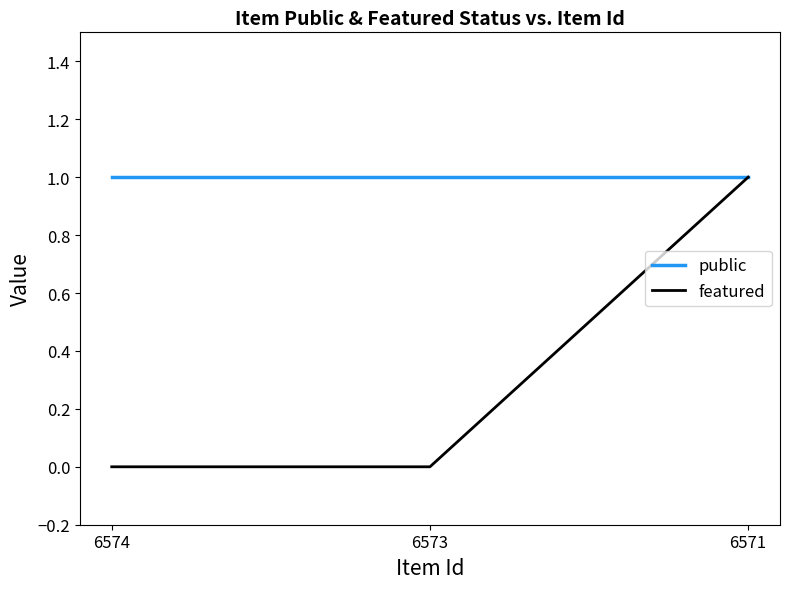

Is it true that public equals 2 at 6574?

False